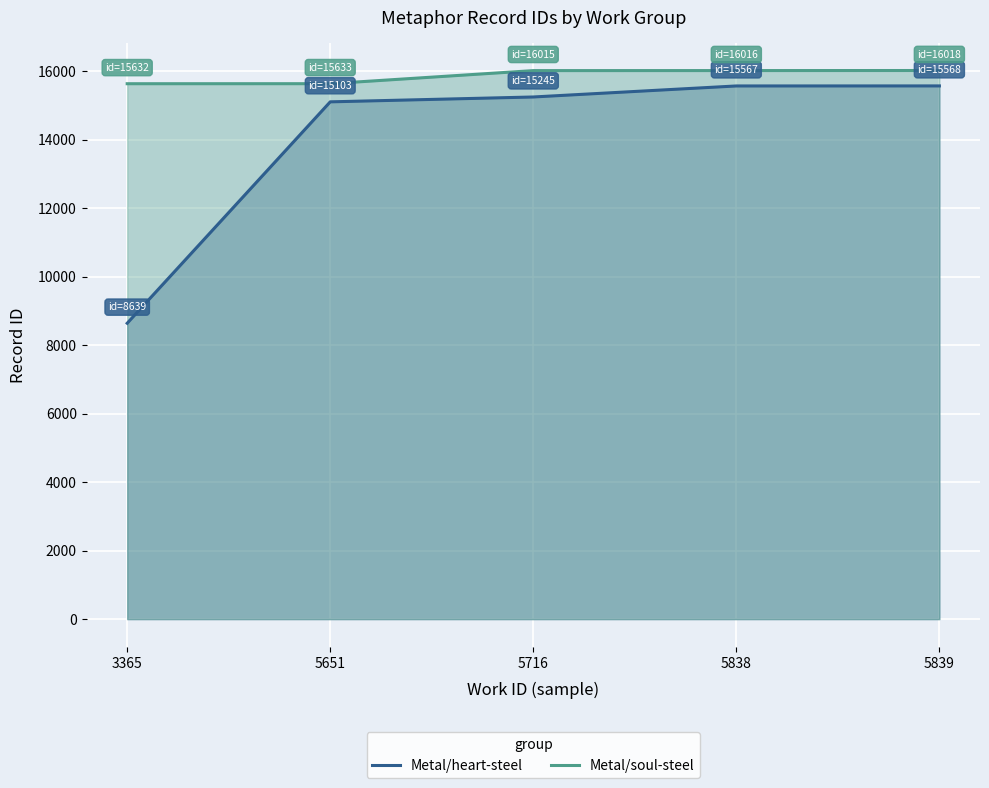

Which series has the widest spread of values?

Metal/heart-steel